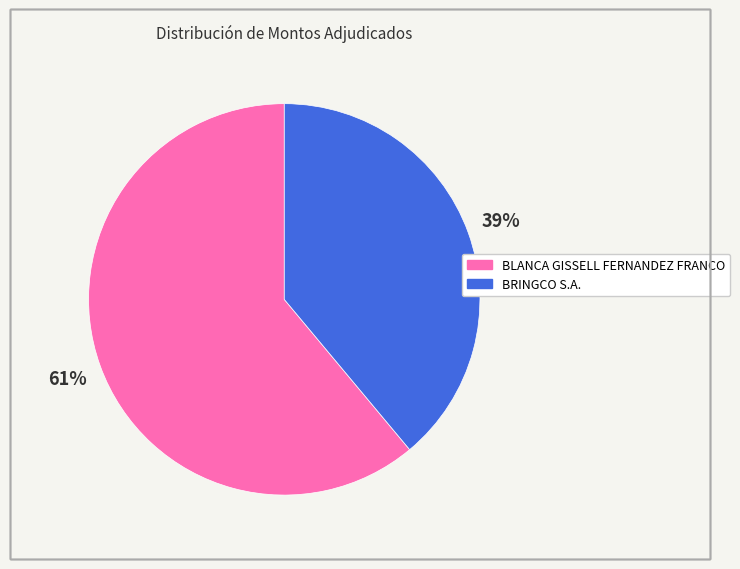

To the nearest percent, what is the difference between the largest and smallest slice percentages?

22%